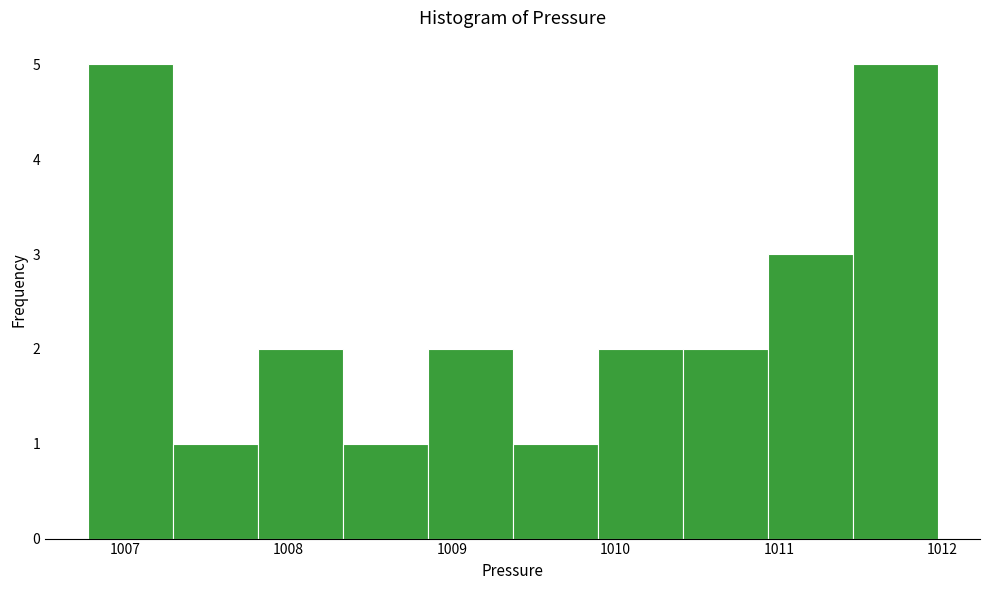

Reading left to right, list every bar in this chart as the range it spans on the x-axis followed by its height. Neither the bar edges nor the heights are printed on the chart, so give them approximately, as read against the axes.

1006.77 to 1007.29: 5
1007.29 to 1007.81: 1
1007.81 to 1008.33: 2
1008.33 to 1008.85: 1
1008.85 to 1009.37: 2
1009.37 to 1009.89: 1
1009.89 to 1010.41: 2
1010.41 to 1010.93: 2
1010.93 to 1011.45: 3
1011.45 to 1011.97: 5